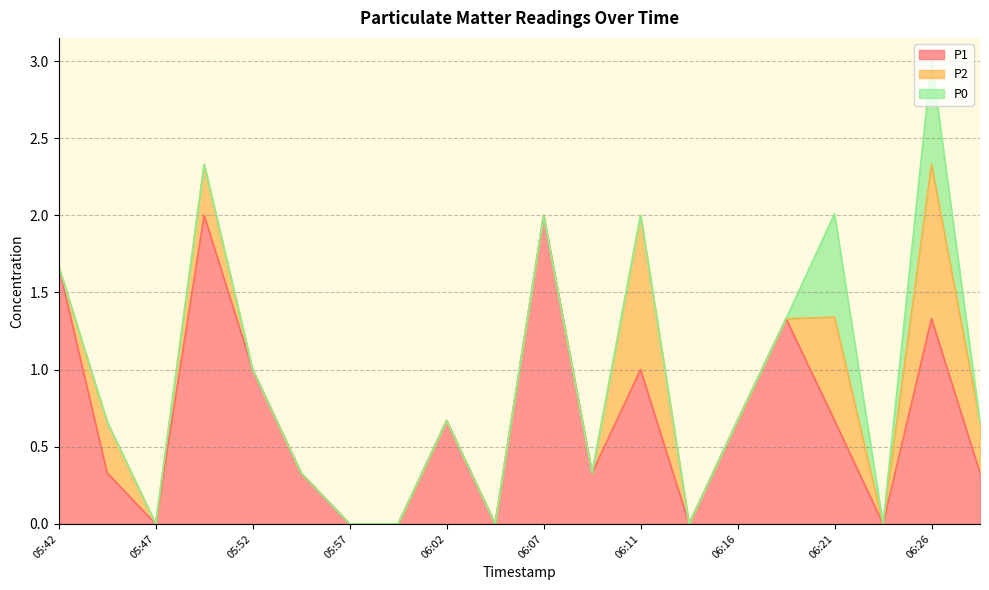

Reading right to left, extract all data points from this chart.

P1: 0.3	1.3	0.0	0.7	1.3	0.7	0.0	1.0	0.3	2.0	0.0	0.7	0.0	0.0	0.3	1.0	2.0	0.0	0.3	1.7
P2: 0.3	1.0	0.0	0.7	0.0	0.0	0.0	1.0	0.0	0.0	0.0	0.0	0.0	0.0	0.0	0.0	0.3	0.0	0.3	0.0
P0: 0.0	0.7	0.0	0.7	0.0	0.0	0.0	0.0	0.0	0.0	0.0	0.0	0.0	0.0	0.0	0.0	0.0	0.0	0.0	0.0